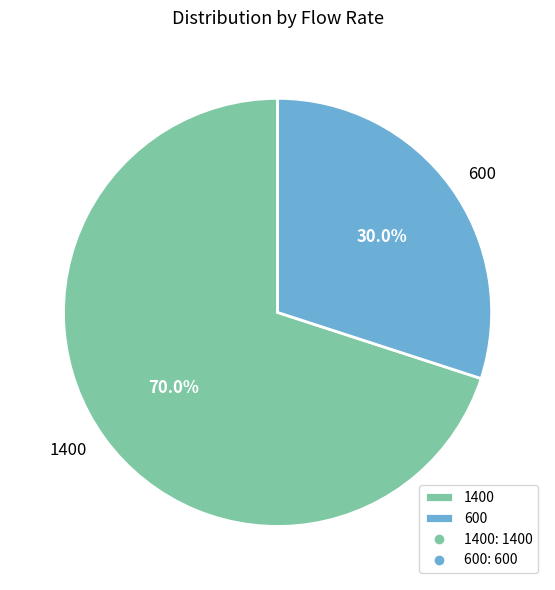

Rank the categories by value from highest to lowest.

1400, 600